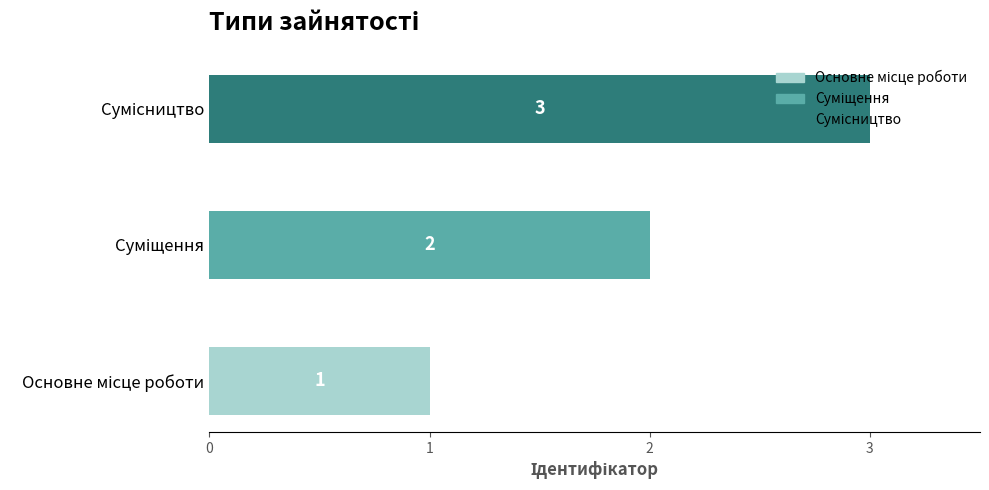

What is the maximum value shown in the chart?

3